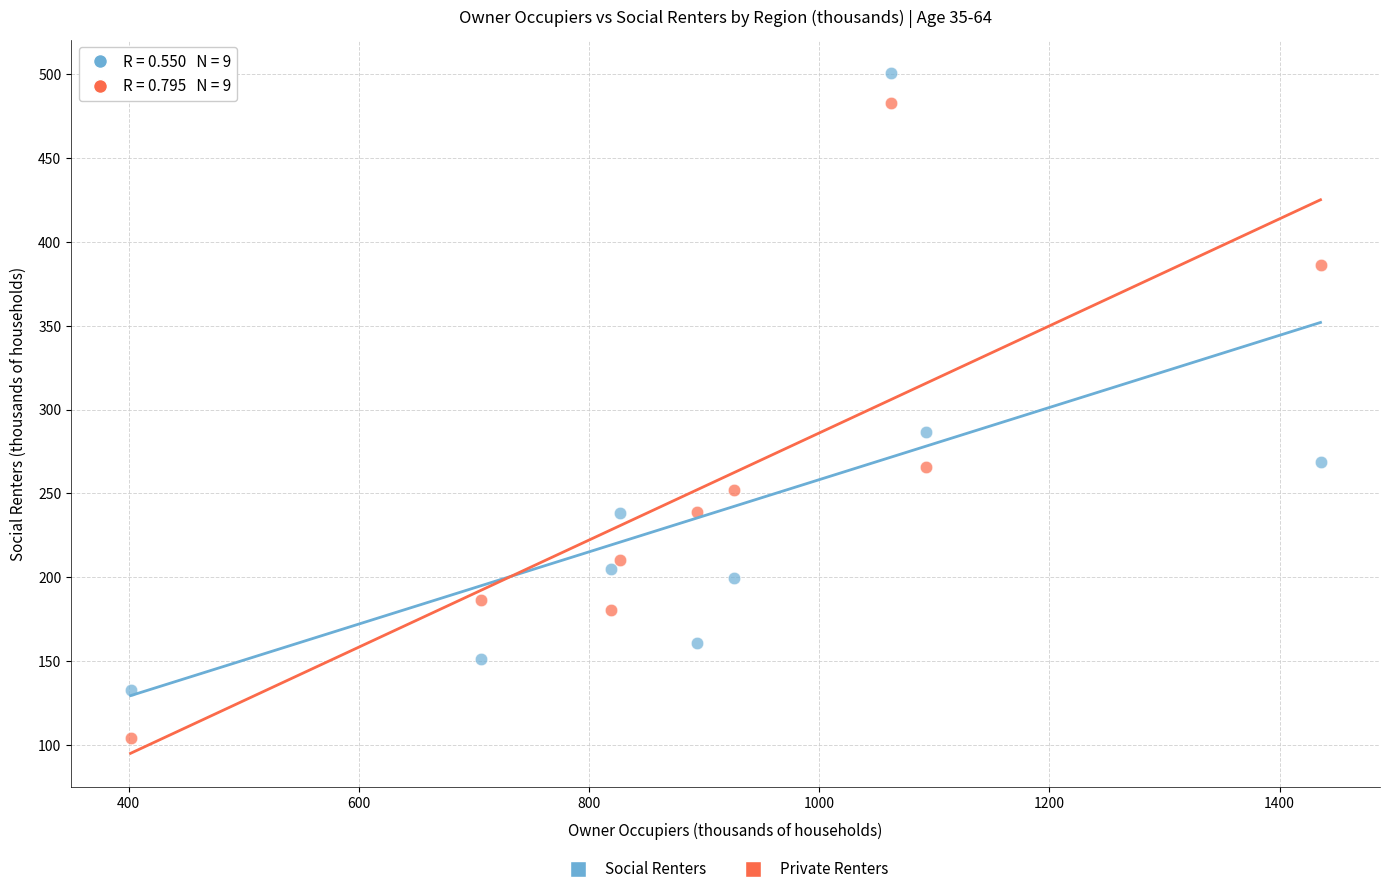

Which series has the widest spread of Y values?

Private Renters